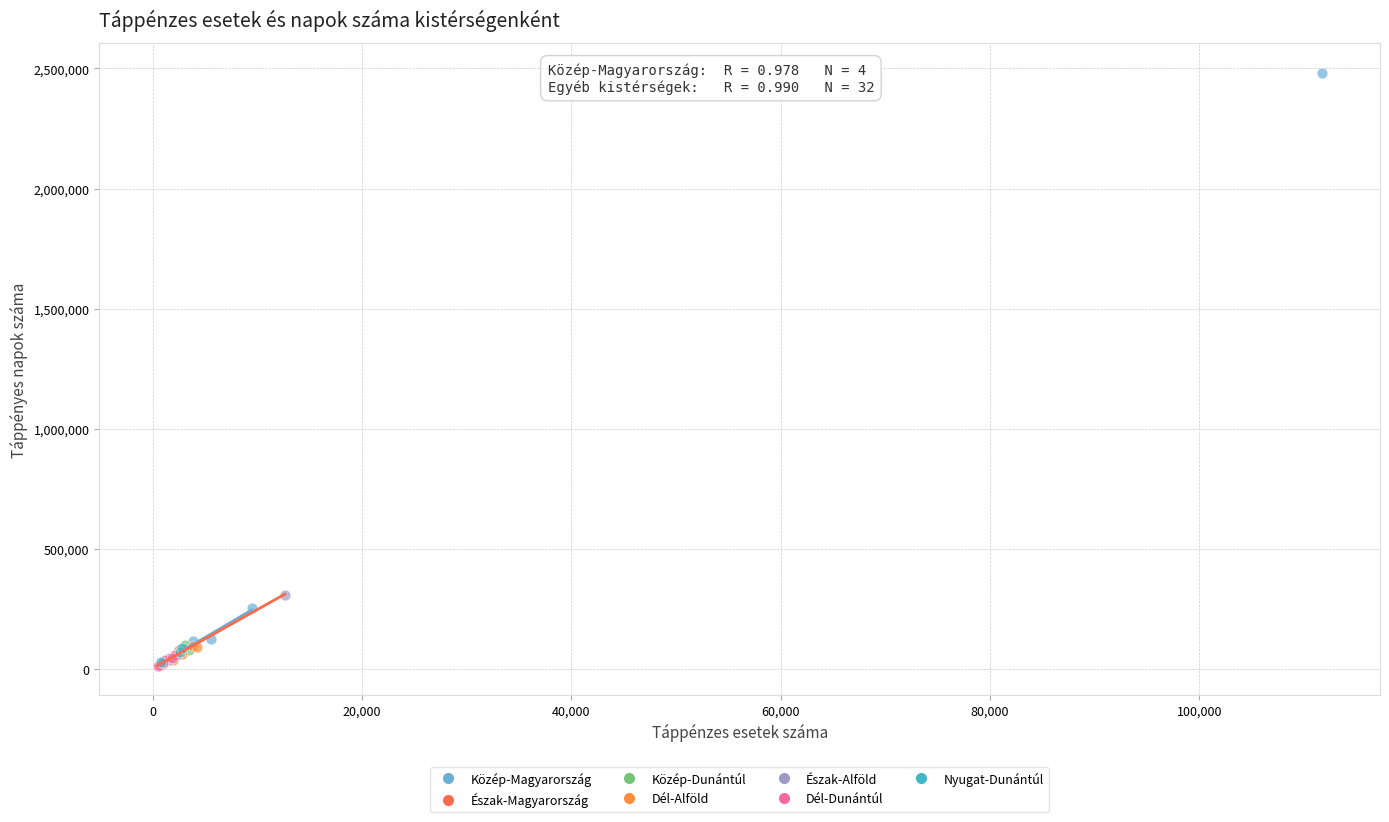

Which series reaches the maximum Y coordinate?

Közép-Magyarország